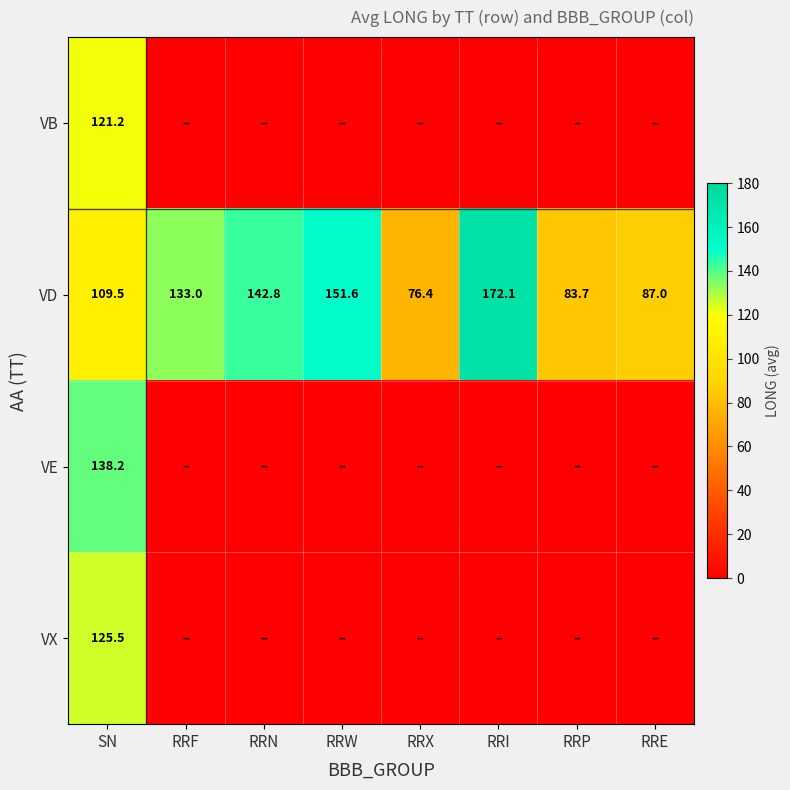

The VD series shows 76.4 at RRX. True or false?

True